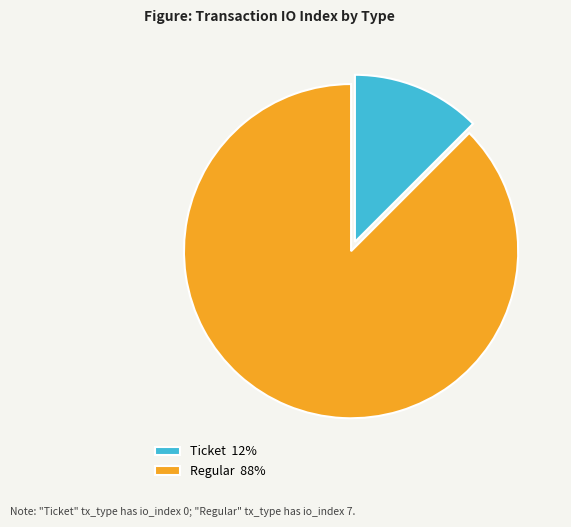

Which has a higher value, Regular 88% or Ticket 12%?

Regular 88%